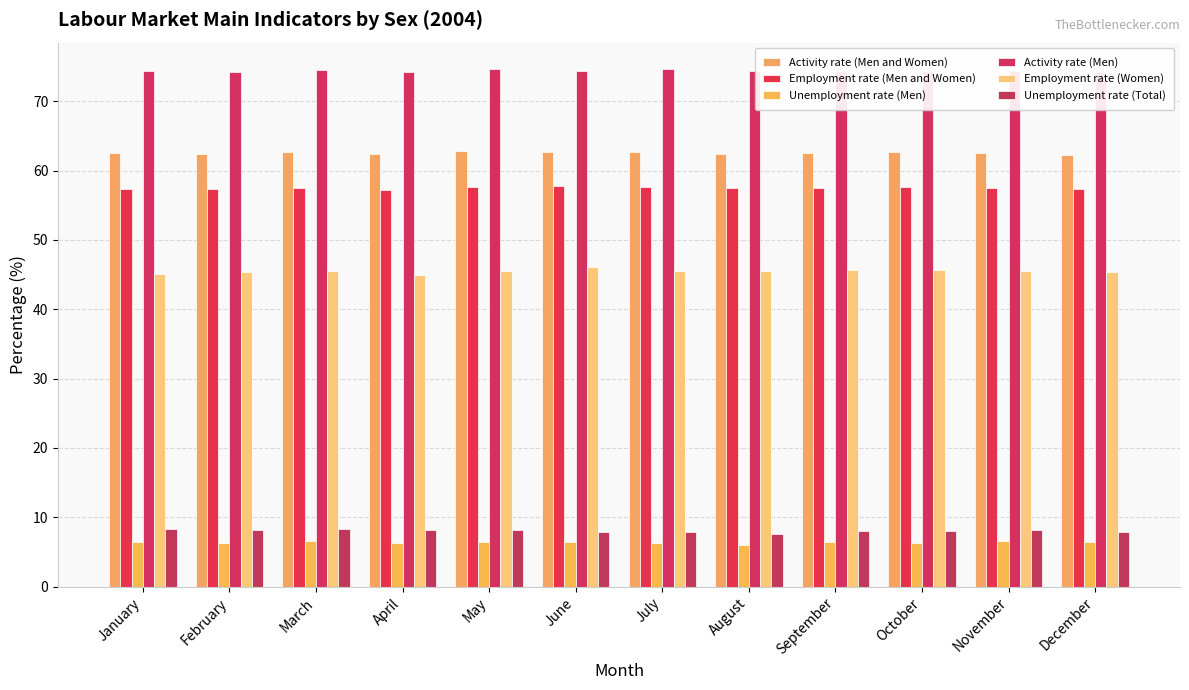

Count the number of categories in the chart.

12